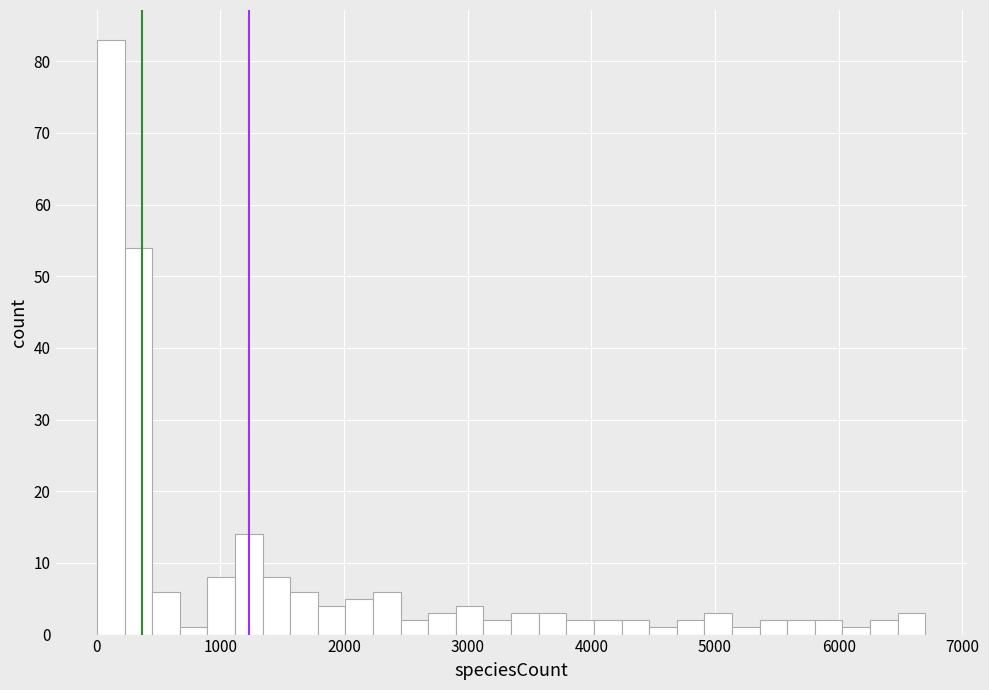

Read against the x-axis, roughly where is the centre of the tallest bar?

100